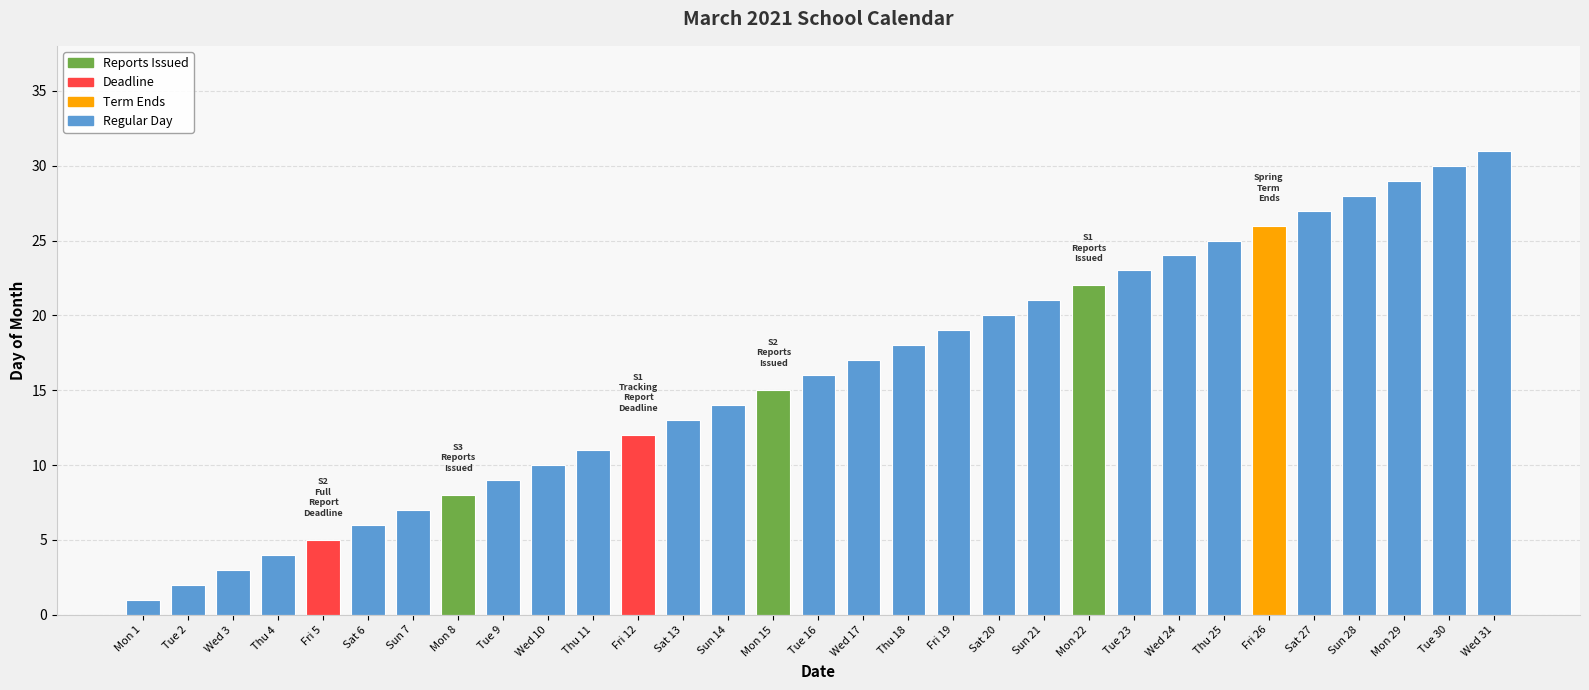

List the labels in order of value, largest first.

Wed 31, Tue 30, Mon 29, Sun 28, Sat 27, Fri 26, Thu 25, Wed 24, Tue 23, Mon 22, Sun 21, Sat 20, Fri 19, Thu 18, Wed 17, Tue 16, Mon 15, Sun 14, Sat 13, Fri 12, Thu 11, Wed 10, Tue 9, Mon 8, Sun 7, Sat 6, Fri 5, Thu 4, Wed 3, Tue 2, Mon 1